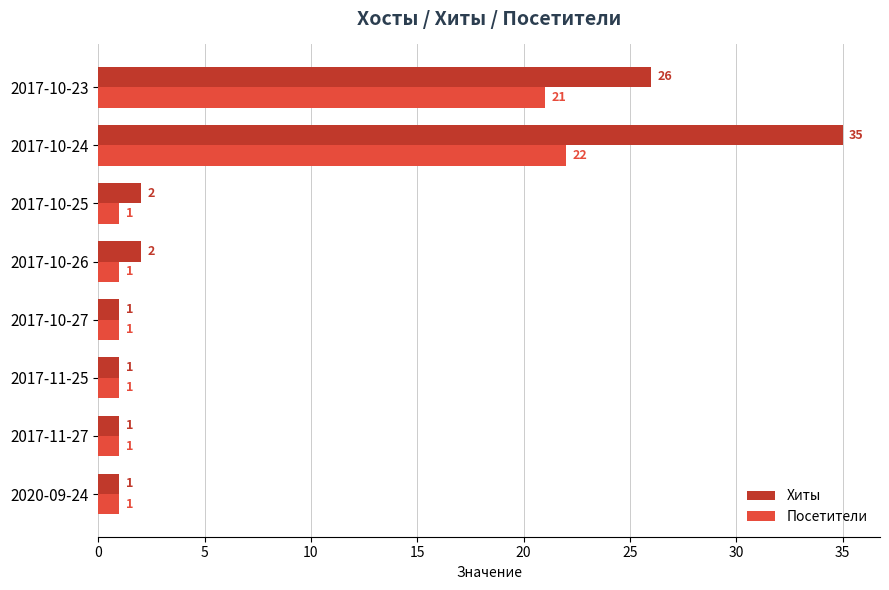

At how many categories does at least one series exceed 18?

2